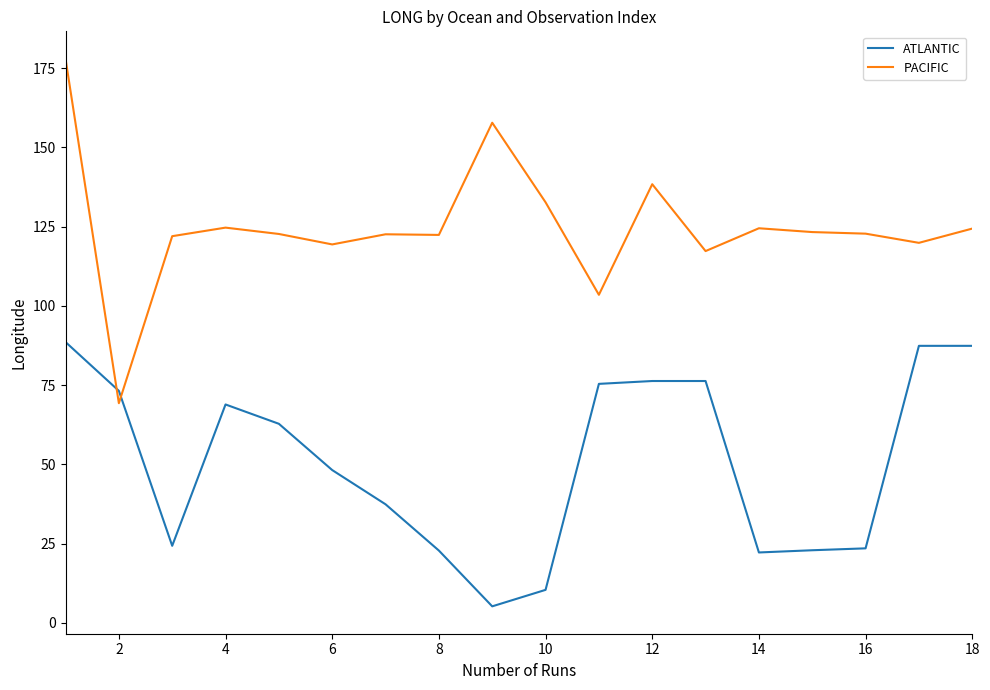

Which series has the largest total across all categories?

PACIFIC